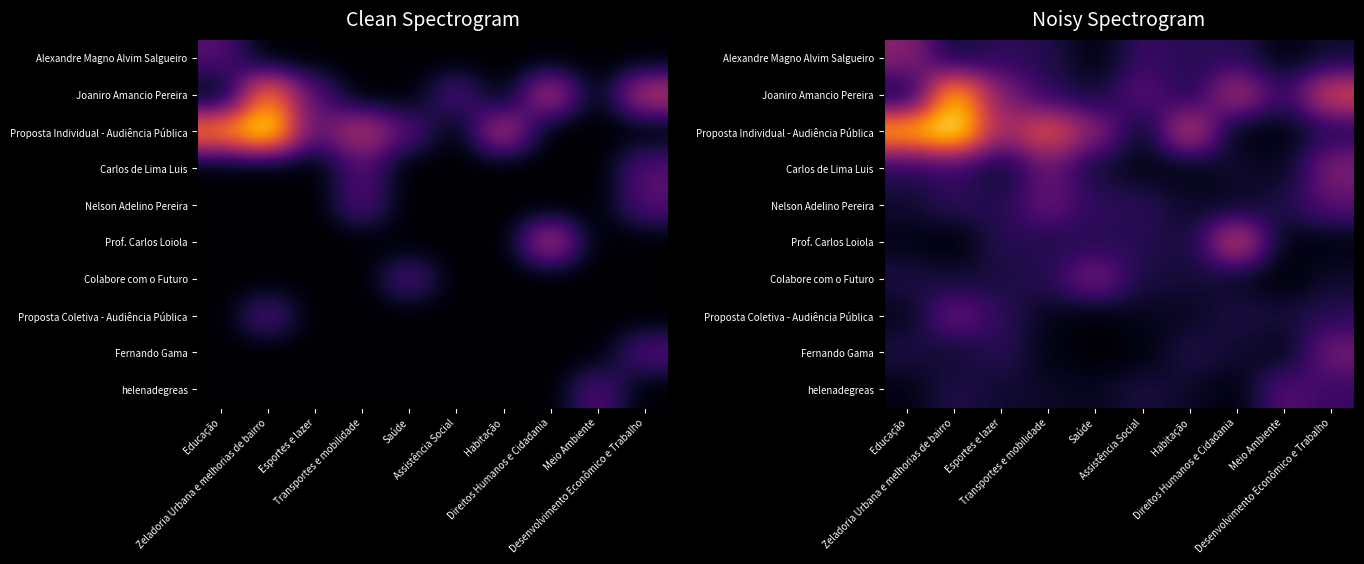

At which label does Proposta Coletiva - Audiência Pública reach its minimum?

Saúde